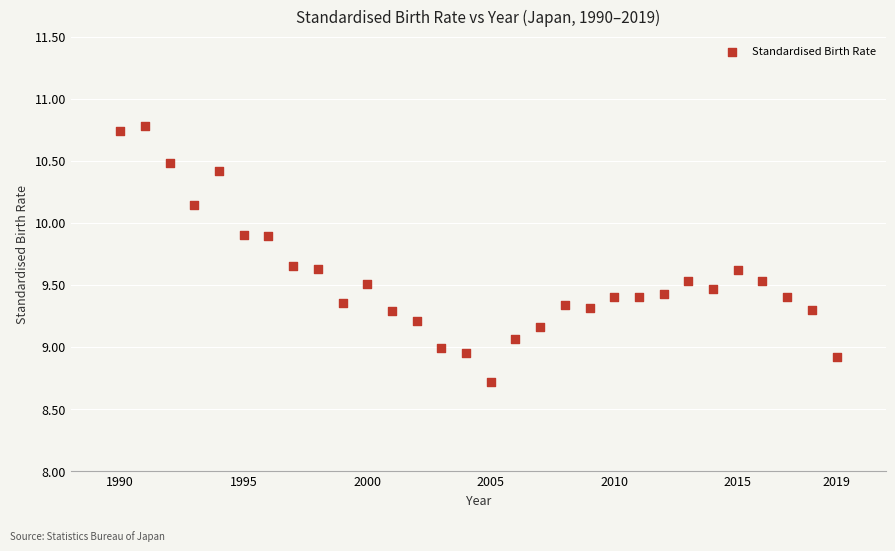

What is the range of Y values (max minus min)?

2.1